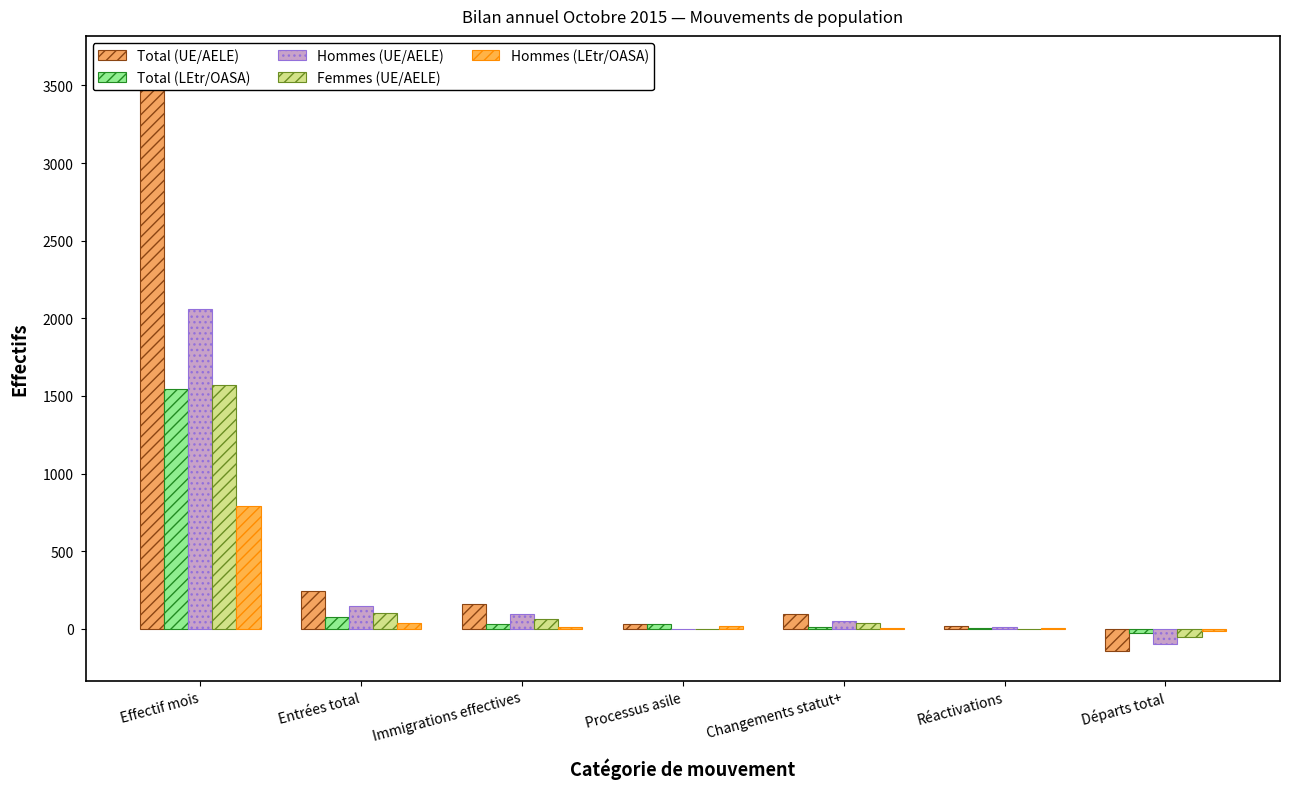

What are all the series names shown in the legend?

Total (UE/AELE), Total (LEtr/OASA), Hommes (UE/AELE), Femmes (UE/AELE), Hommes (LEtr/OASA)